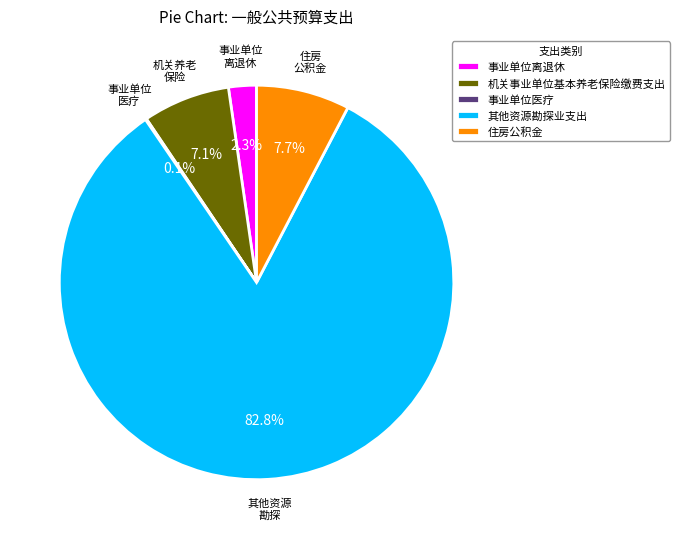

Is 其他资源勘探业支出 the majority of the pie?

Yes